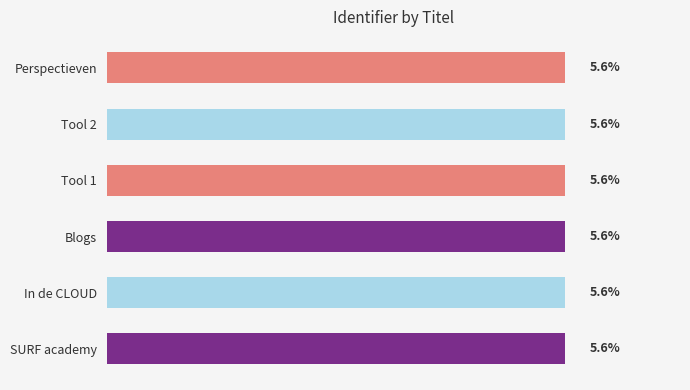

What is the label of the 1st bar from the top?

Perspectieven